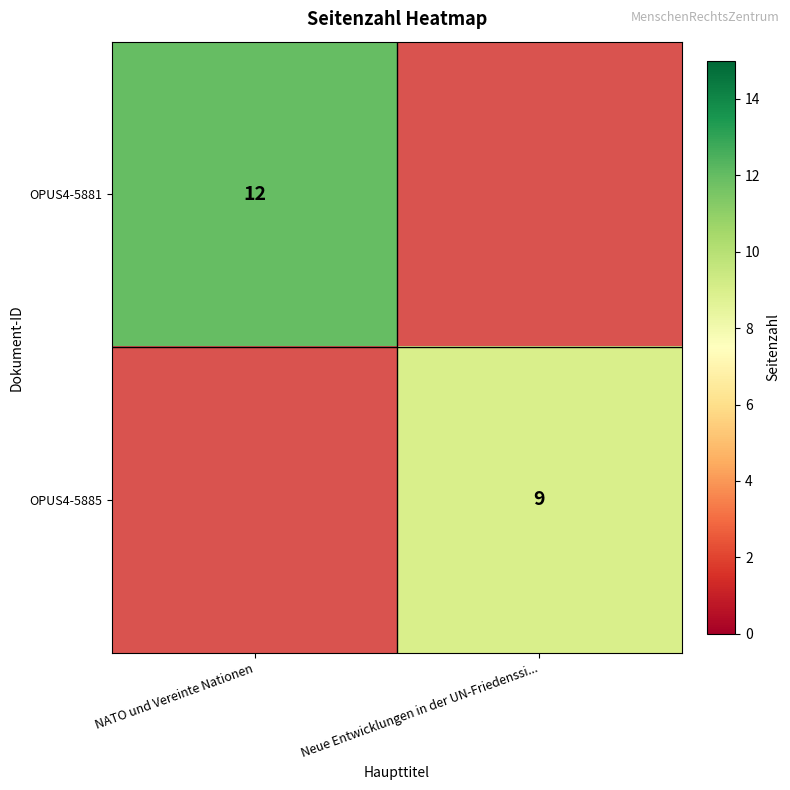

True or false: OPUS4-5885 has a value of 3 at Neue Entwicklungen in der UN-Friedenssi....

False